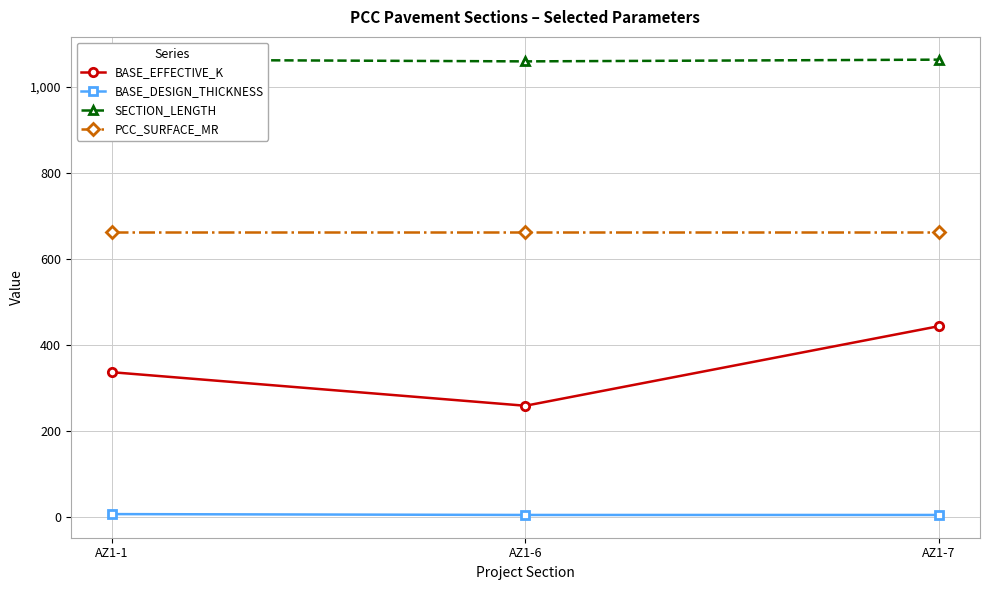

At which category is the sum across all series the highest?

AZ1-7